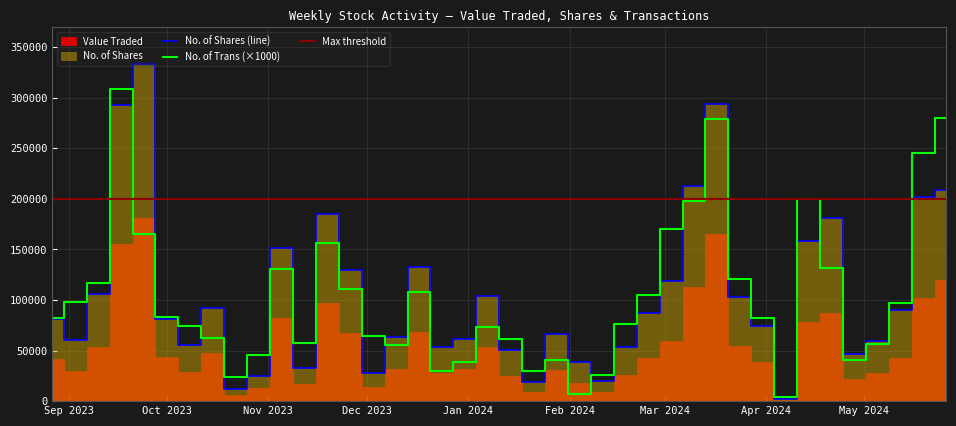

Reading left to right, what are all the values shown in this chart?

Value Traded: 0=119610	1=102348	2=42319	3=28259	4=22018	5=87419	6=77934	7=1312	8=38430	9=54632	10=164728	11=112907	12=59479	13=43025	14=25574	15=8971	16=18099	17=31096	18=8991	19=25096	20=53120	21=31610	22=27513	23=68582	24=31977	25=14176	26=67653	27=97298	28=17188	29=82124	30=12929	31=6221	32=47895	33=29236	34=43464	35=181168	36=155017	37=53731	38=29821	39=41257
No. of Shares: 0=208464	1=201816	2=90314	3=59040	4=46866	5=181492	6=158589	7=2555	8=74234	9=102620	10=293336	11=212672	12=119152	13=86661	14=53263	15=19458	16=38495	17=66088	18=18940	19=50460	20=104156	21=61797	22=53946	23=133010	24=62977	25=27414	26=129533	27=184577	28=32797	29=151766	30=24791	31=12117	32=91969	33=55626	34=81604	35=332958	36=292743	37=105452	38=60763	39=81483
No. of Trans: 0=280	1=245	2=97	3=56	4=41	5=132	6=200	7=4	8=82	9=121	10=279	11=198	12=170	13=105	14=76	15=26	16=7	17=41	18=30	19=61	20=73	21=39	22=30	23=108	24=55	25=64	26=111	27=156	28=57	29=131	30=46	31=24	32=62	33=74	34=83	35=165	36=309	37=117	38=98	39=82